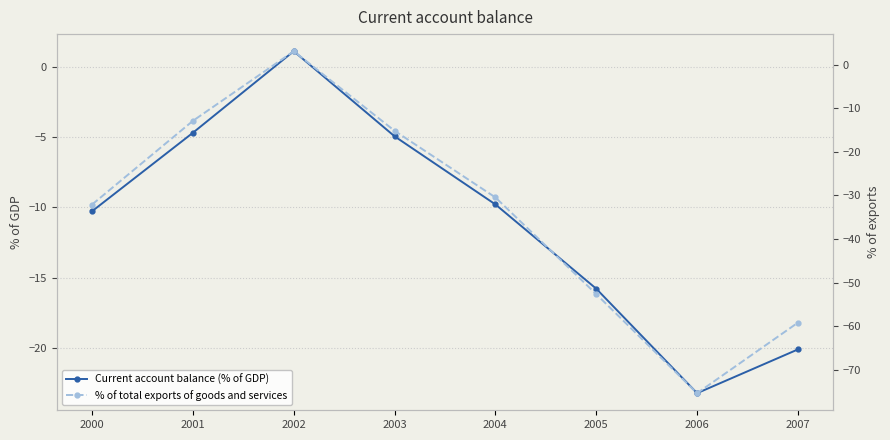

What is the value of the Current account balance (% of GDP) point at the 6th from the left?

-15.8